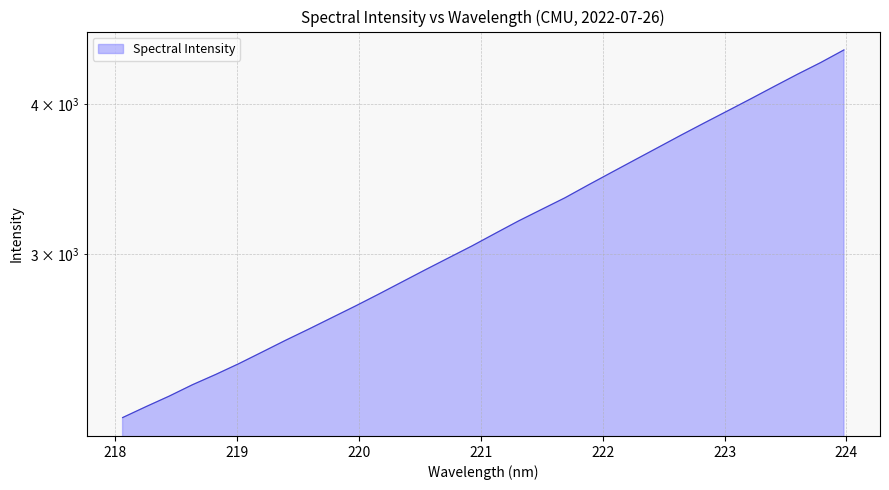

How many data points does each series have?

32